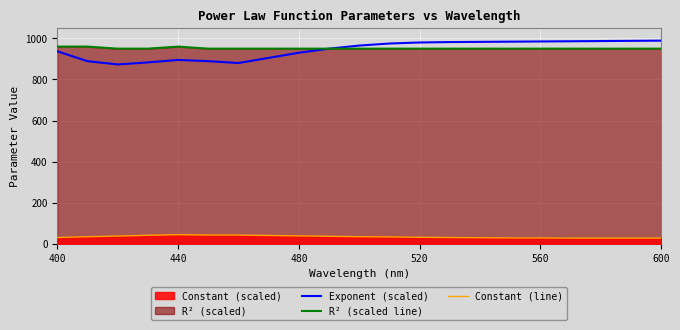

How many data points in Constant (line) are above 33?

10